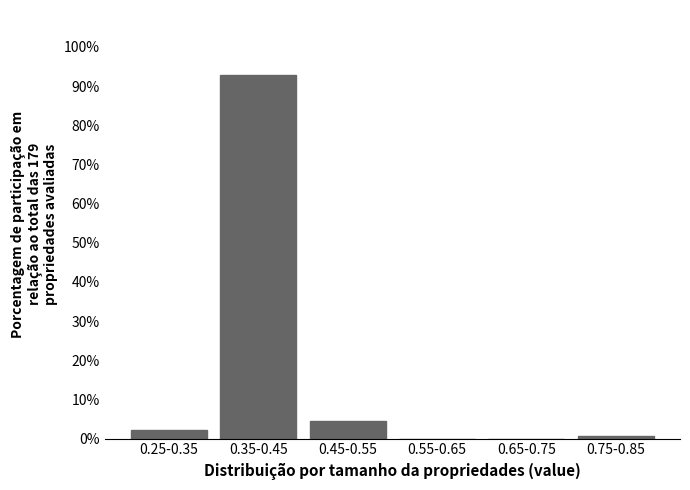

Reading left to right, extract all data points from this chart.

0.25-0.35=2.2	0.35-0.45=92.7	0.45-0.55=4.5	0.55-0.65=0.0	0.65-0.75=0.0	0.75-0.85=0.6